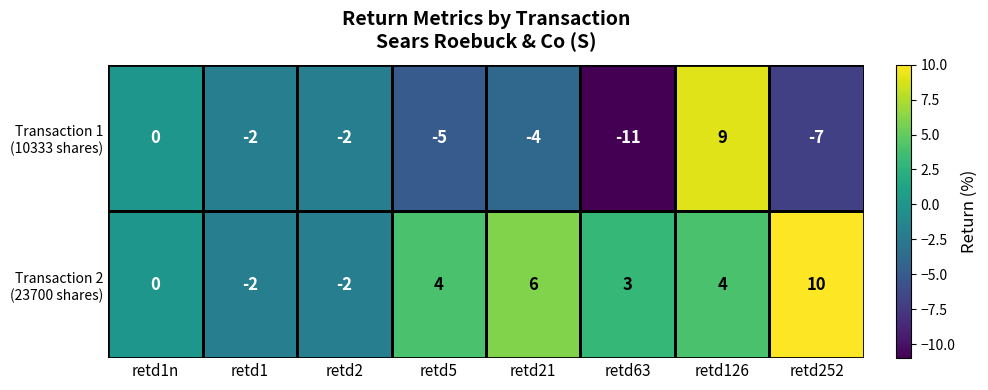

What is the spread (max minus min) of values at retd252?

17